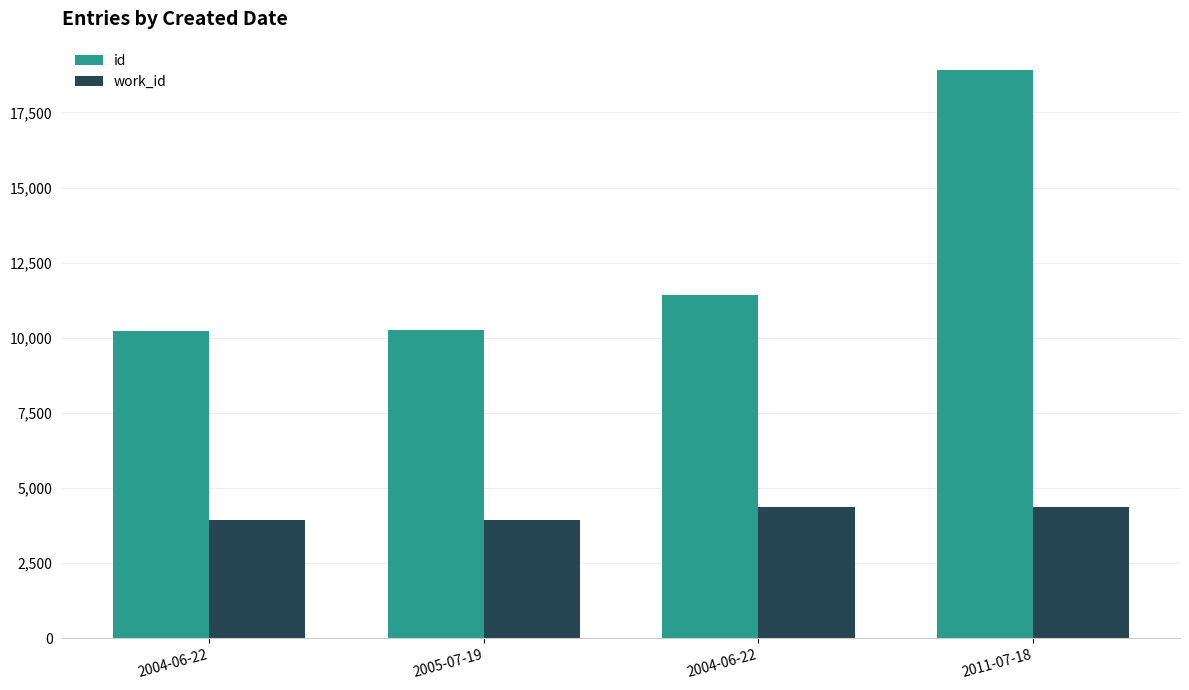

List the labels in order of id value, smallest first.

2004-06-22, 2005-07-19, 2004-06-22, 2011-07-18